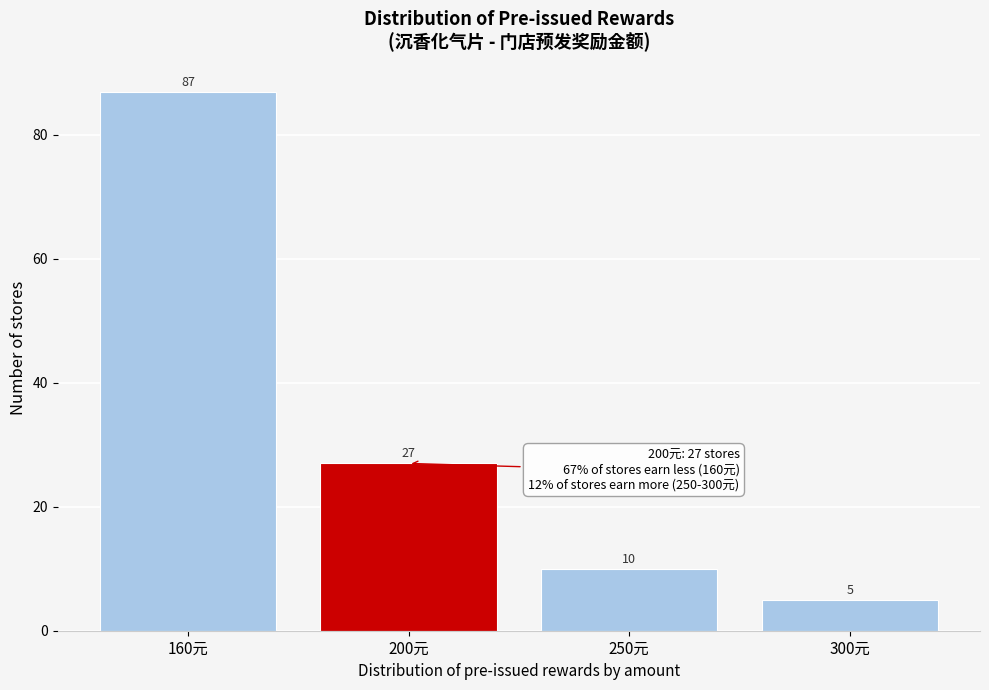

Reading left to right, extract all data points from this chart.

160元=87	200元=27	250元=10	300元=5